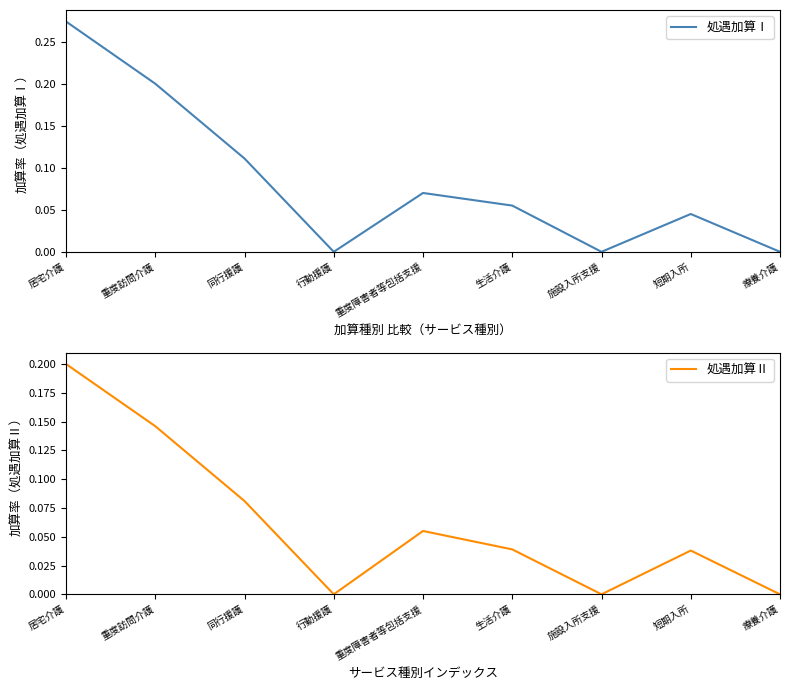

Rank the series by their average value, from lowest to highest.

処遇加算Ⅱ, 処遇加算Ⅰ